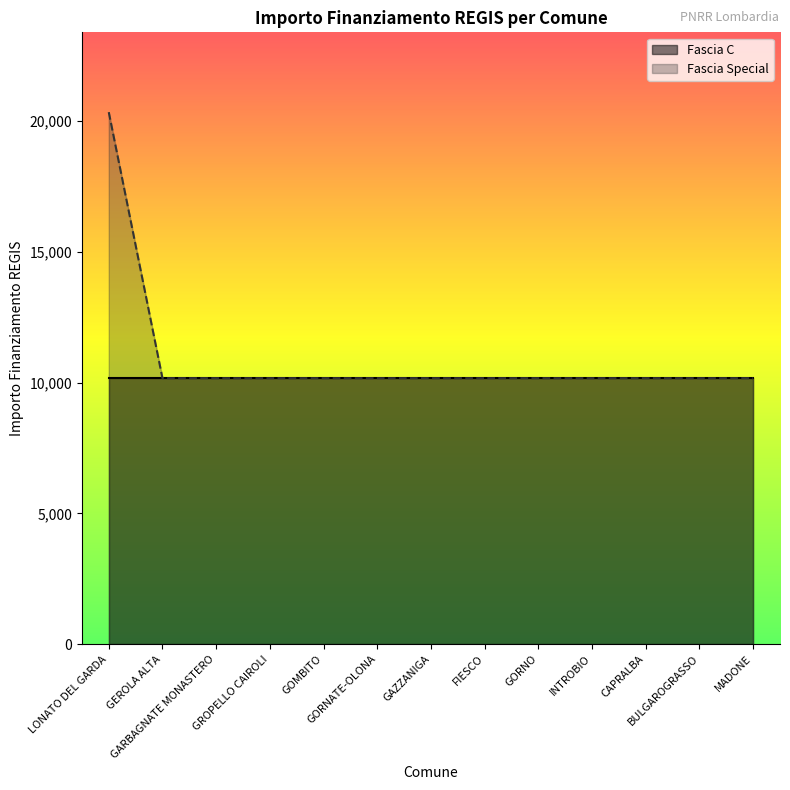

What is the greatest value displayed?

20344